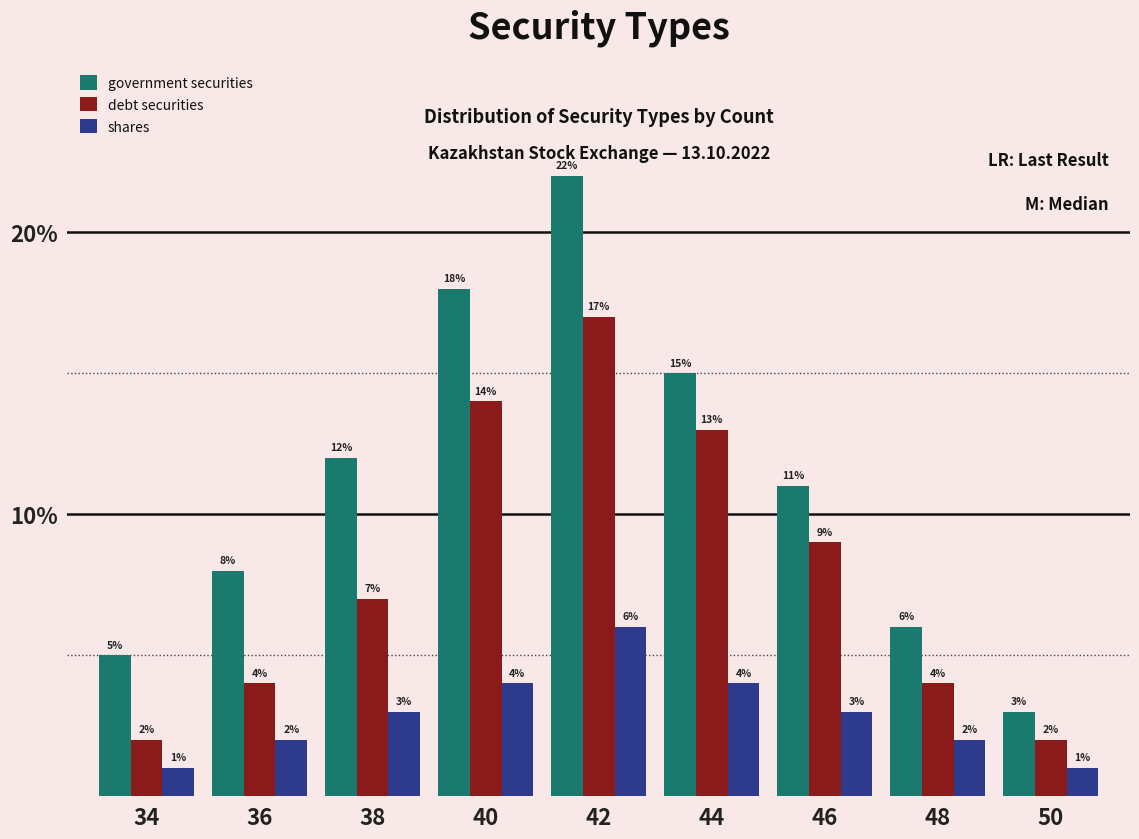

At which category is the sum across all series the highest?

42